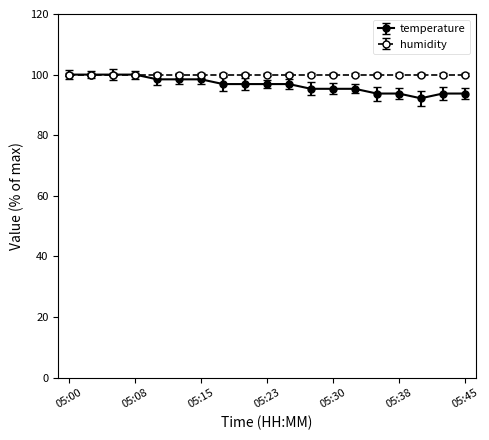

What is the value of the temperature point at the 19th from the left?

93.8